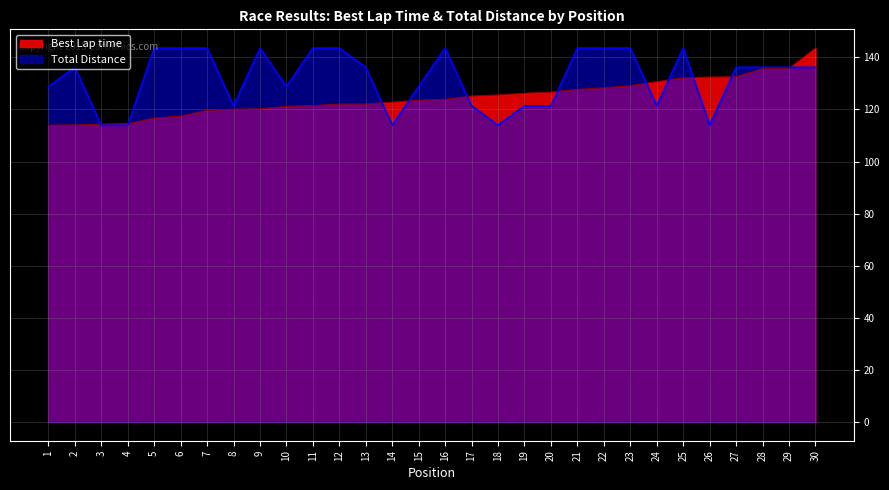

What is the value of the Total Distance point at the 18th from the left?

114.0